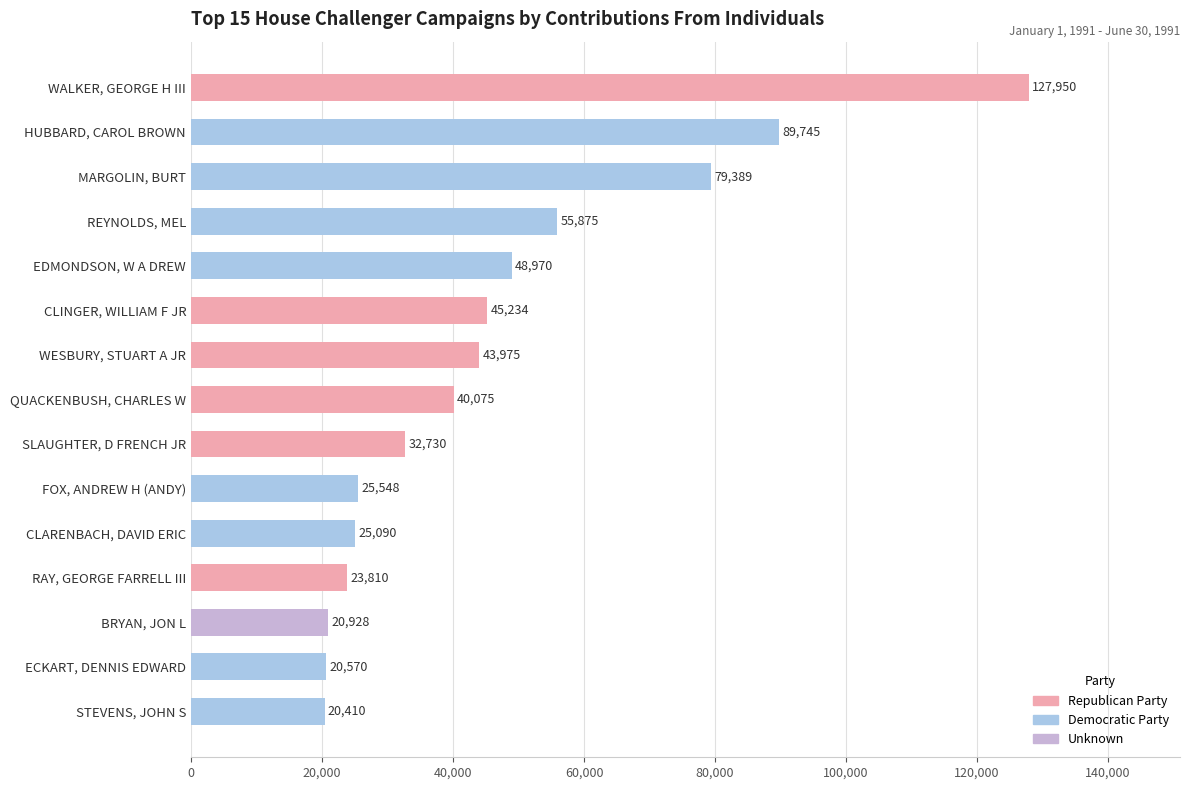

At which label is the value closest to 74180?

MARGOLIN, BURT